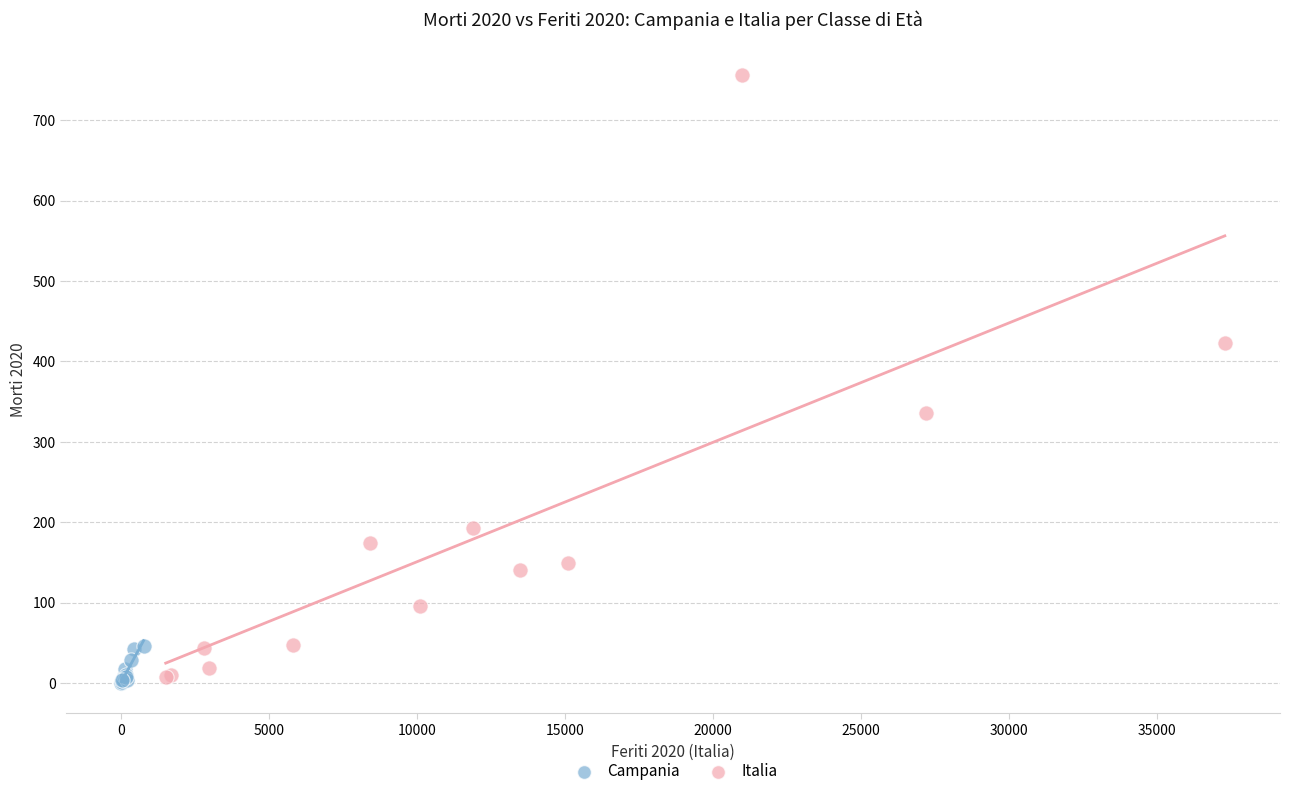

Which series contains the highest Y value?

Italia